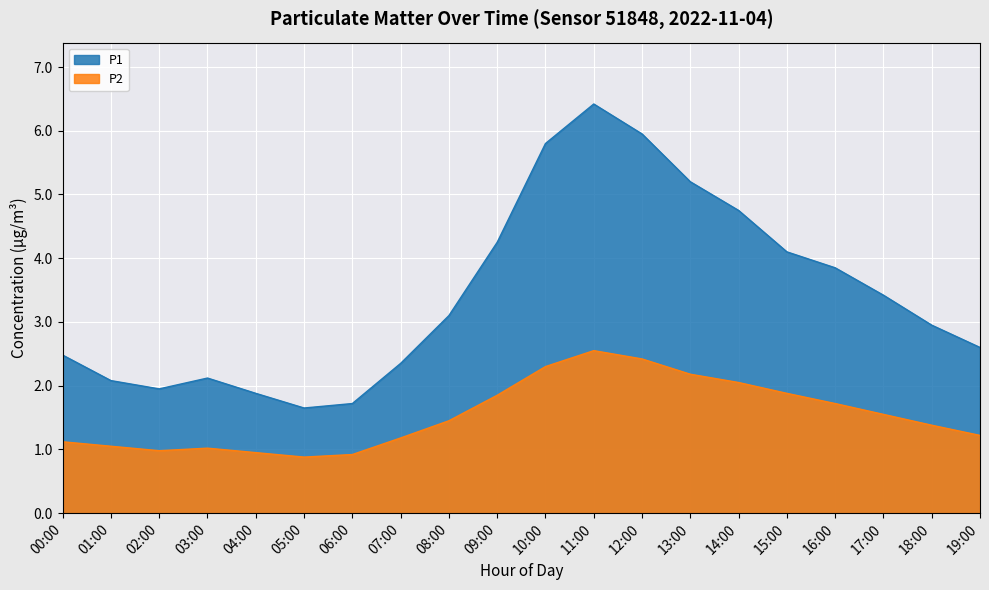

Which series has the largest total across all categories?

P1